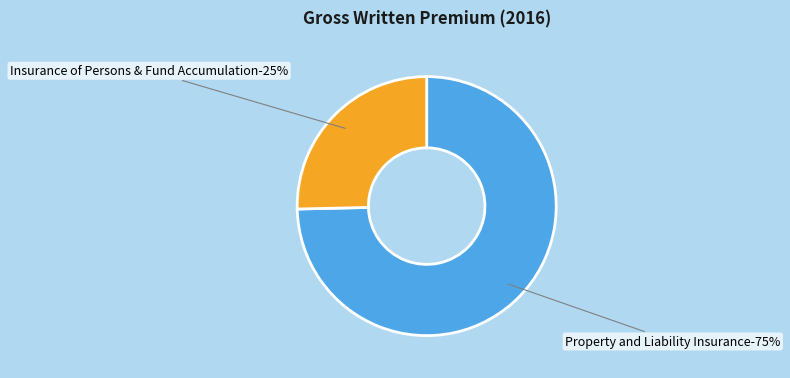

What percentage is the Property and Liability Insurance slice, to the nearest percent?

75%